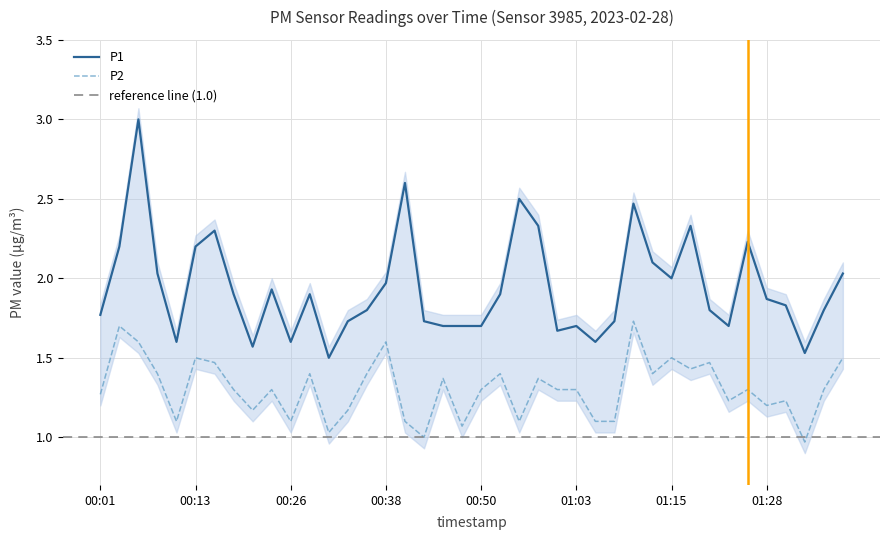

What is the sum of all P2 values?

52.3